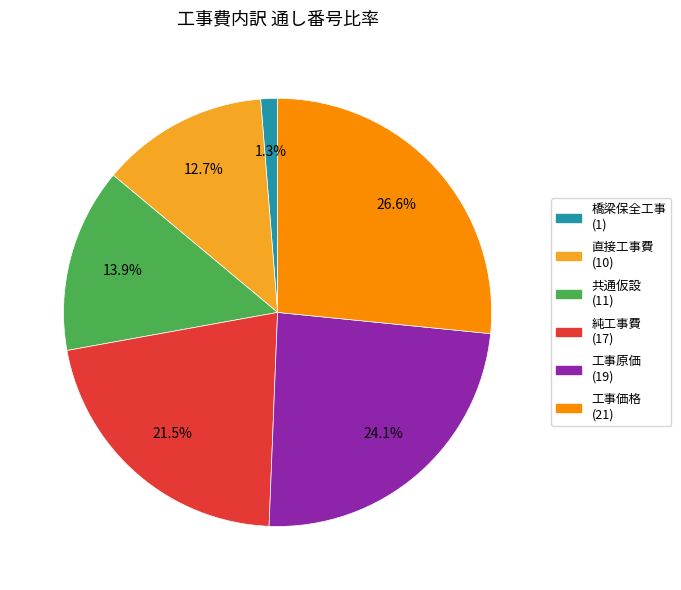

Does 共通仮設 account for over 50% of the chart?

No